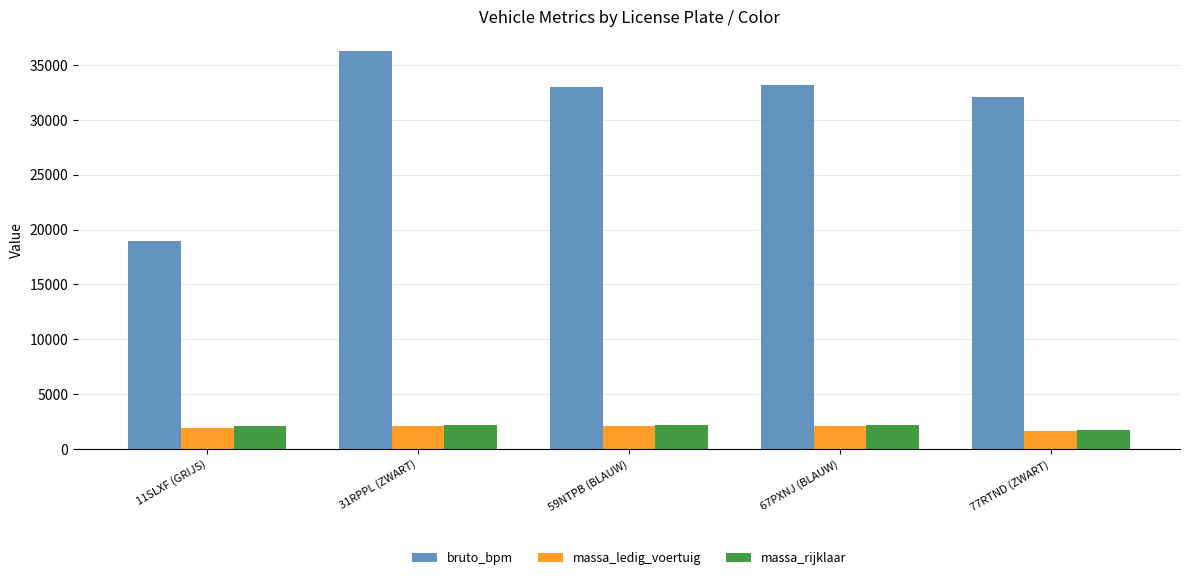

What is the value of the bruto_bpm bar at the 1st from the left?

18939